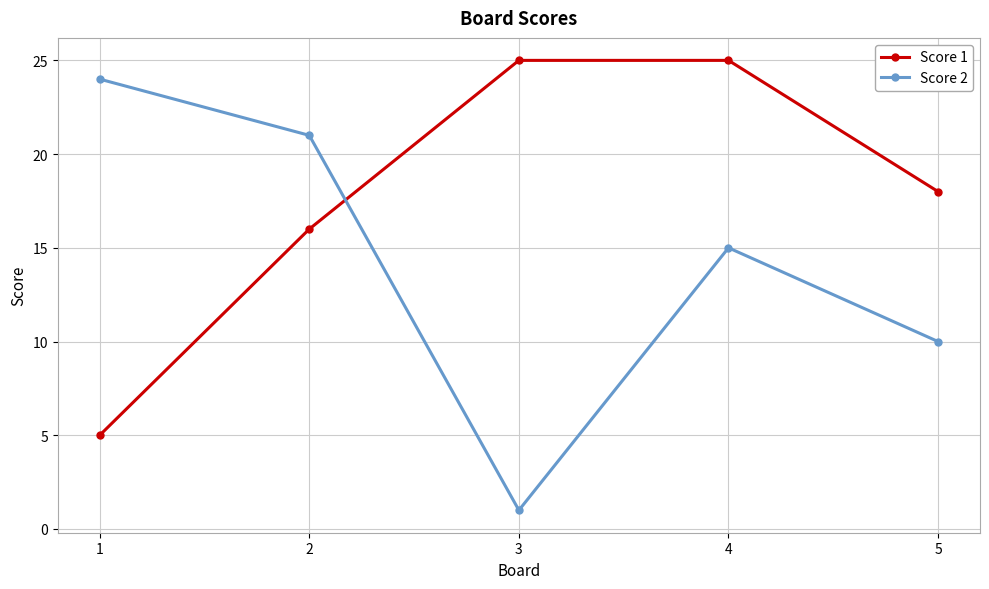

Which series changed the most between 1 and 5?

Score 2